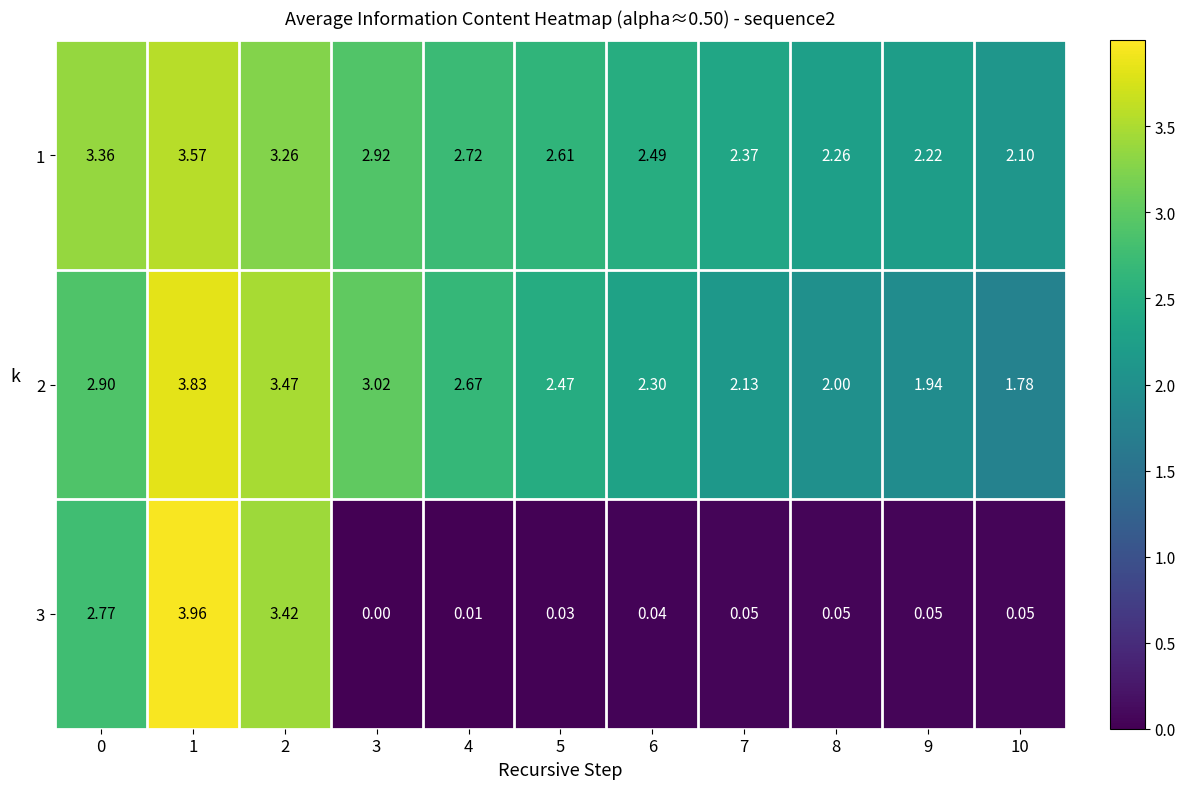

Is the value of 2 at 9 greater than the value of 1 at 7?

No